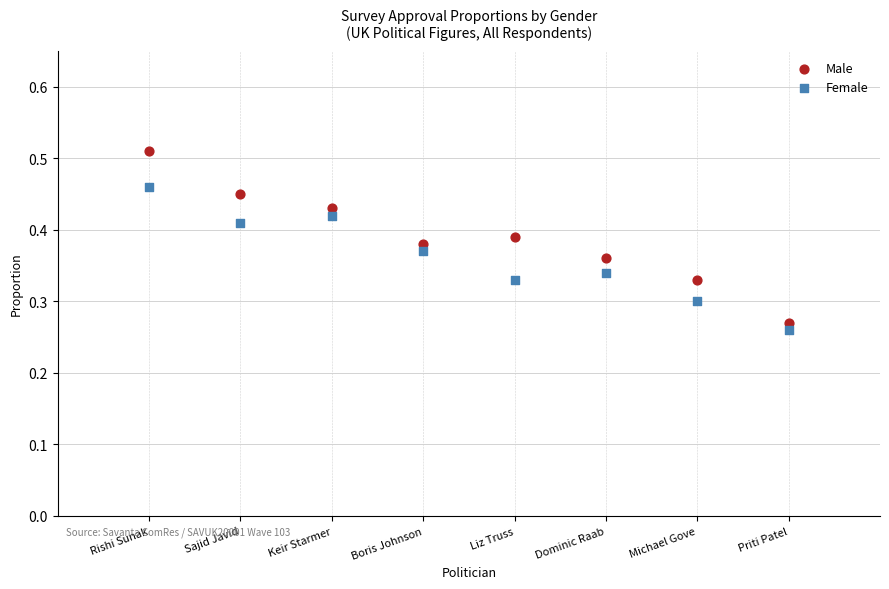

What is the X range (max minus min) for the scatter plot?

7.0